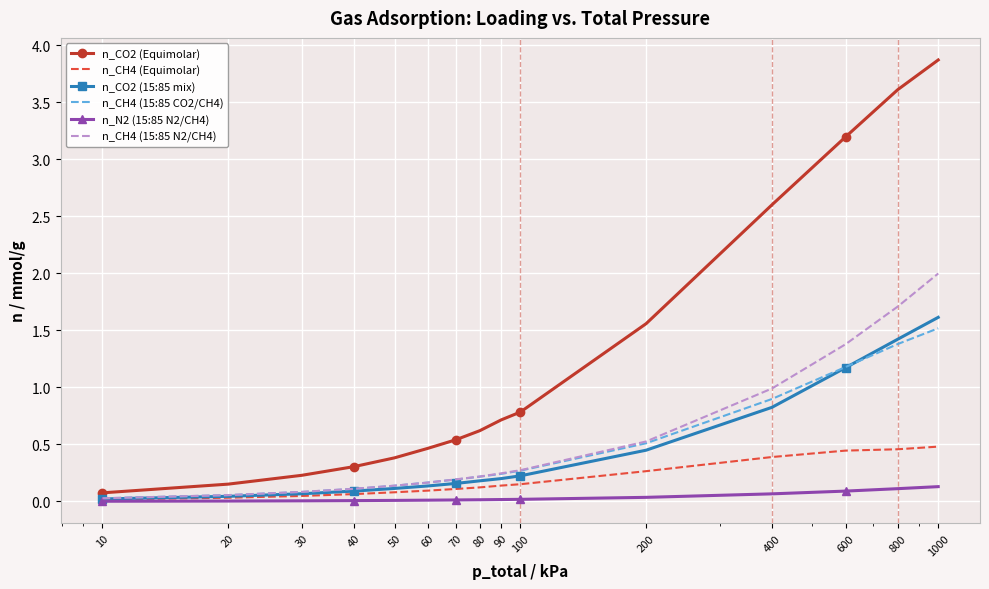

What is the sum of all n_N2 (15:85 N2/CH4) values?

0.5